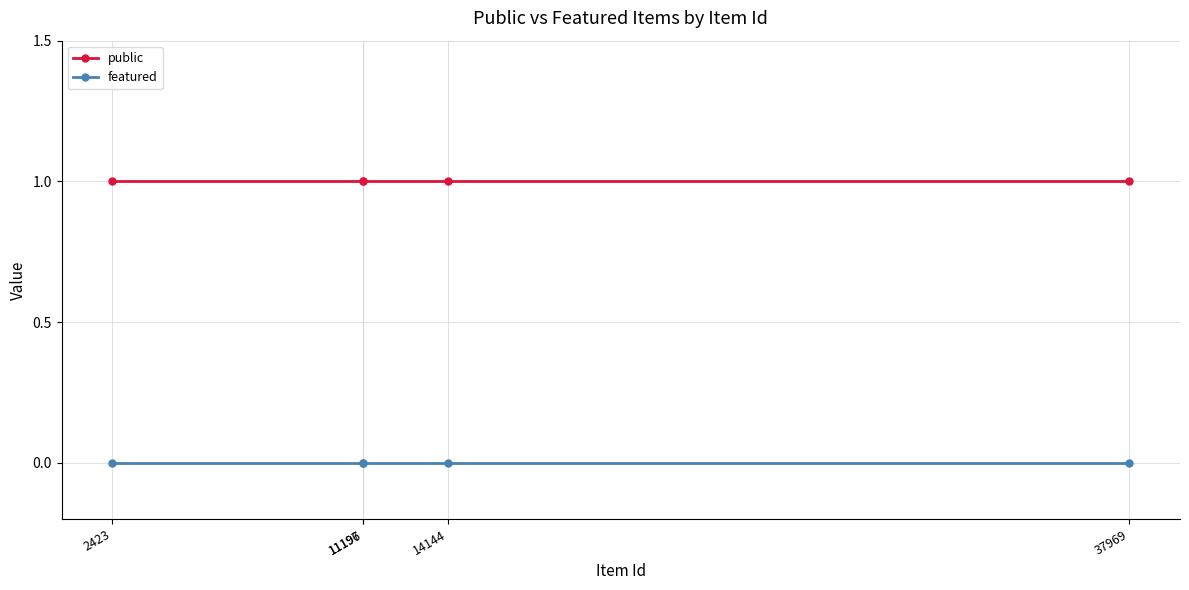

Which series has the largest range (max minus min)?

public